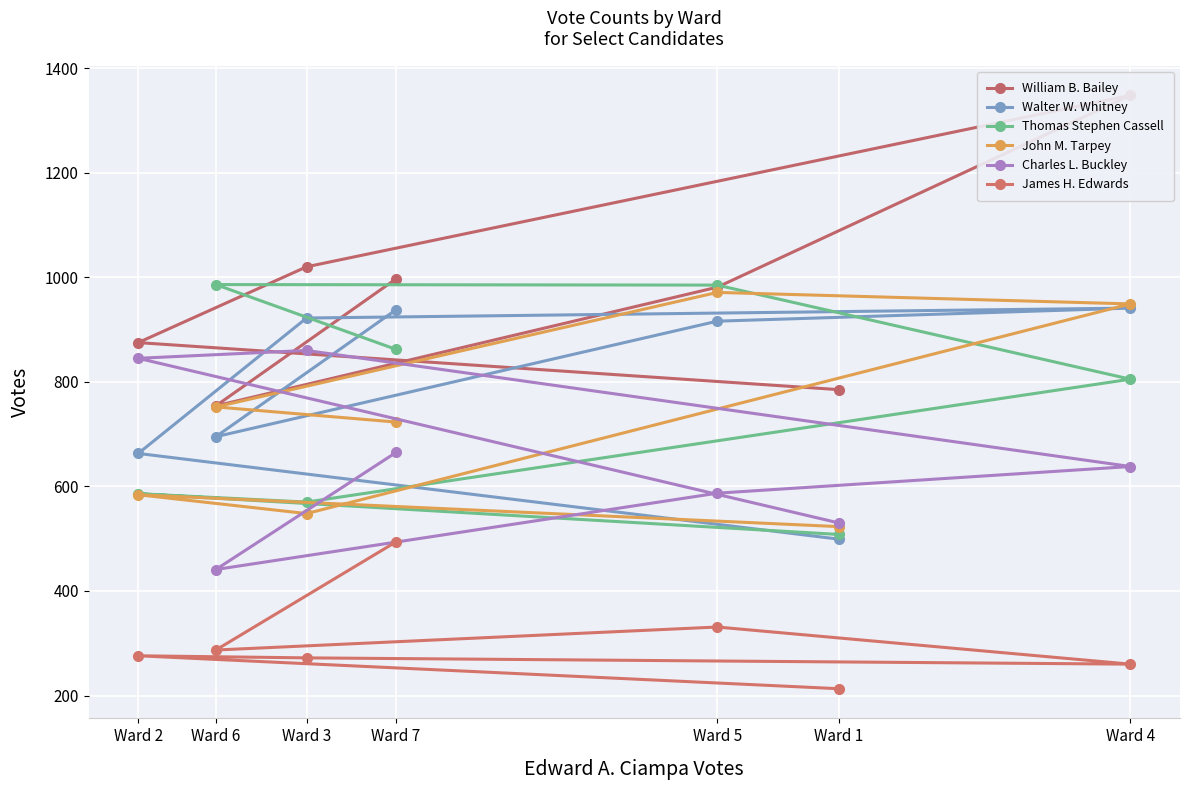

What is the difference between the Charles L. Buckley values at Ward 6 and Ward 2?

404